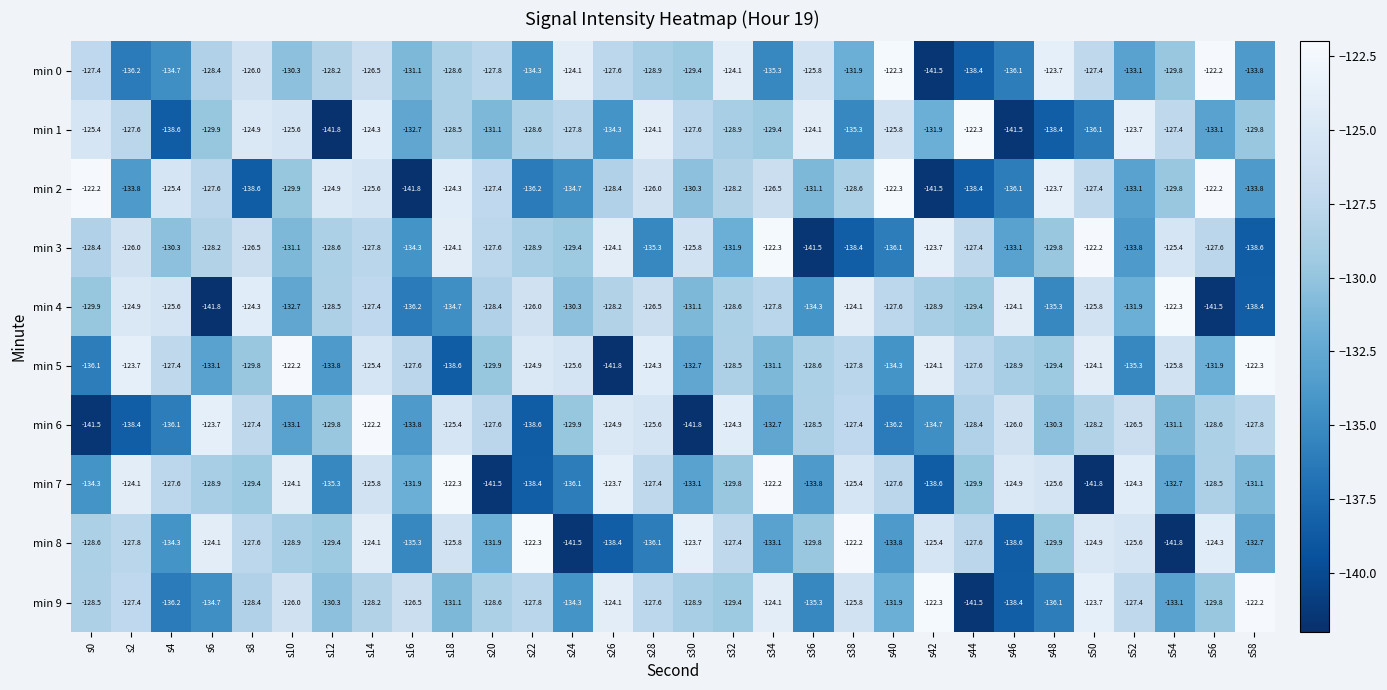

What value does the min 1 series have at s10?

-125.6